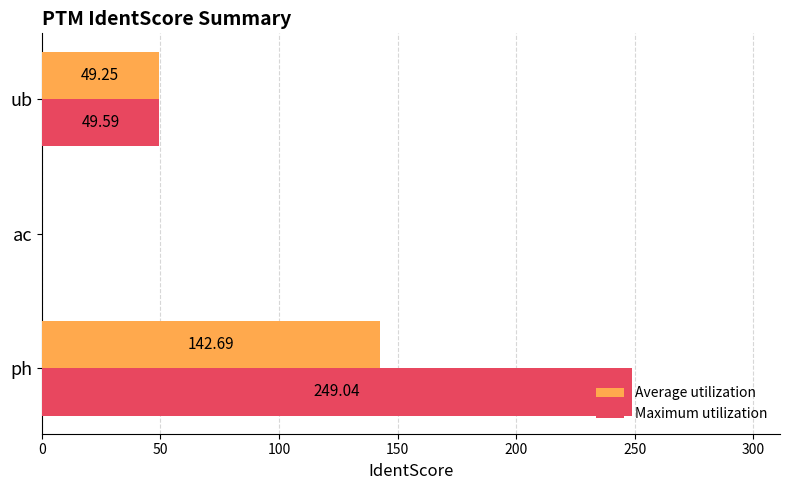

What is the sum of the Maximum utilization values at ph and ac?

249.0